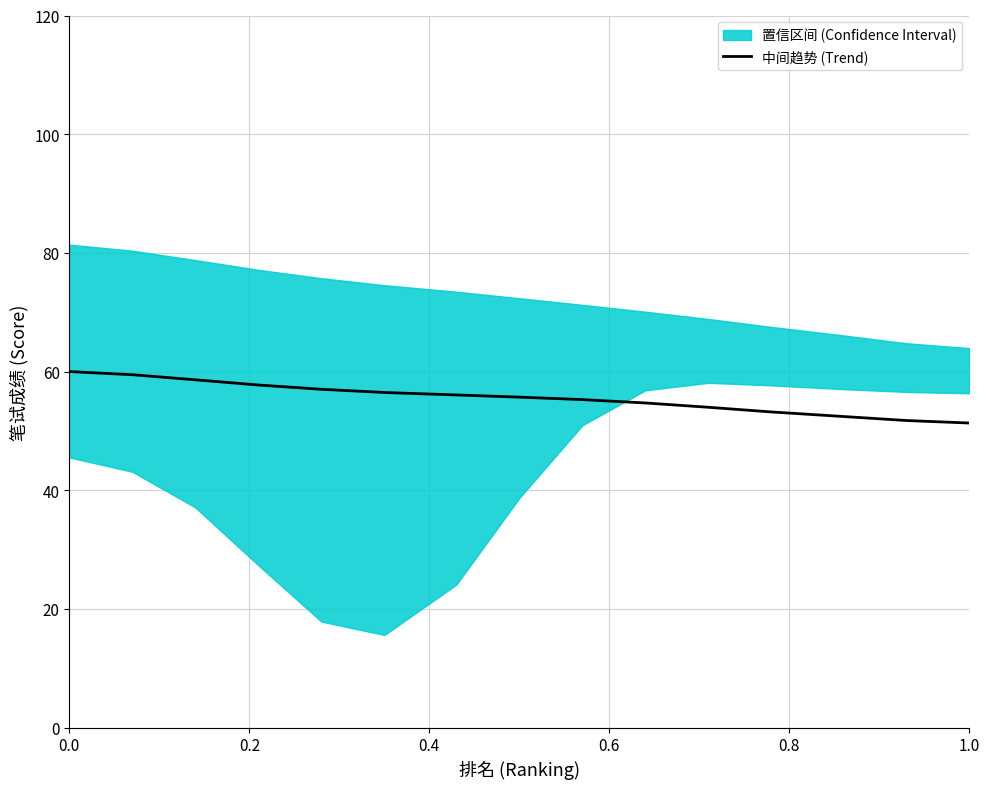

What is the lowest value of the 中间趋势 (Trend) series?

51.3